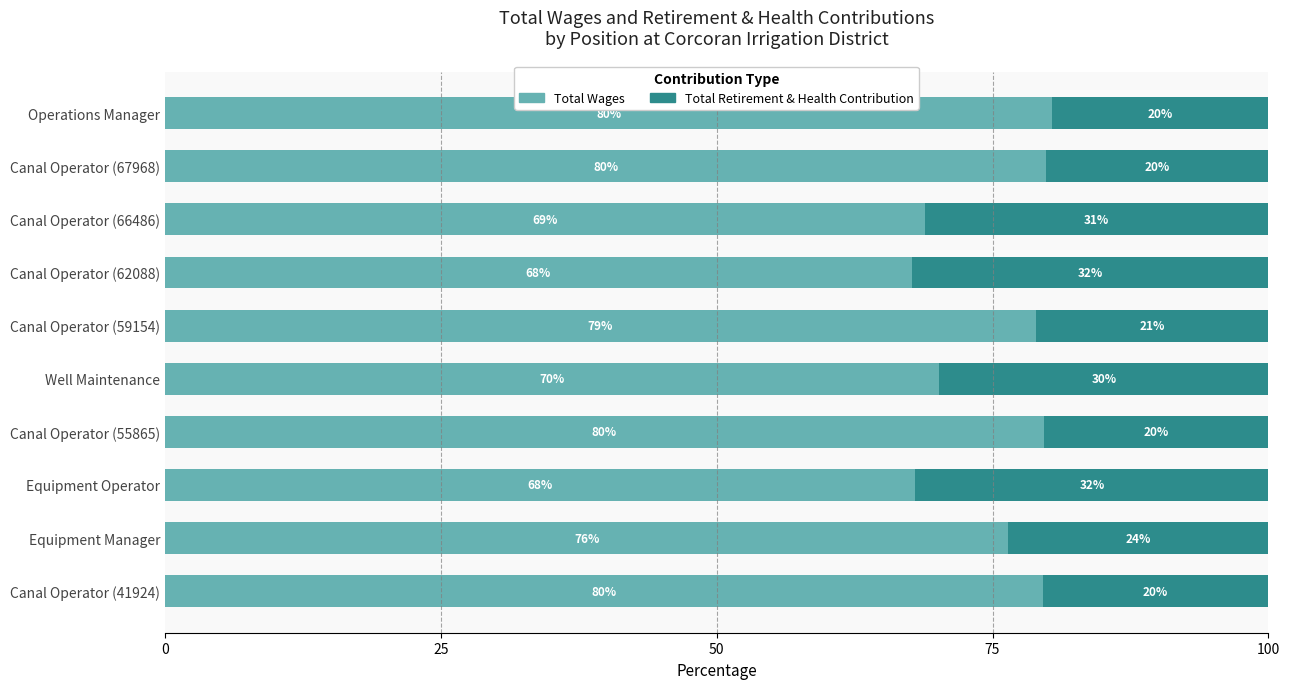

What is the total value across all series at Canal Operator (62088)?

100.0